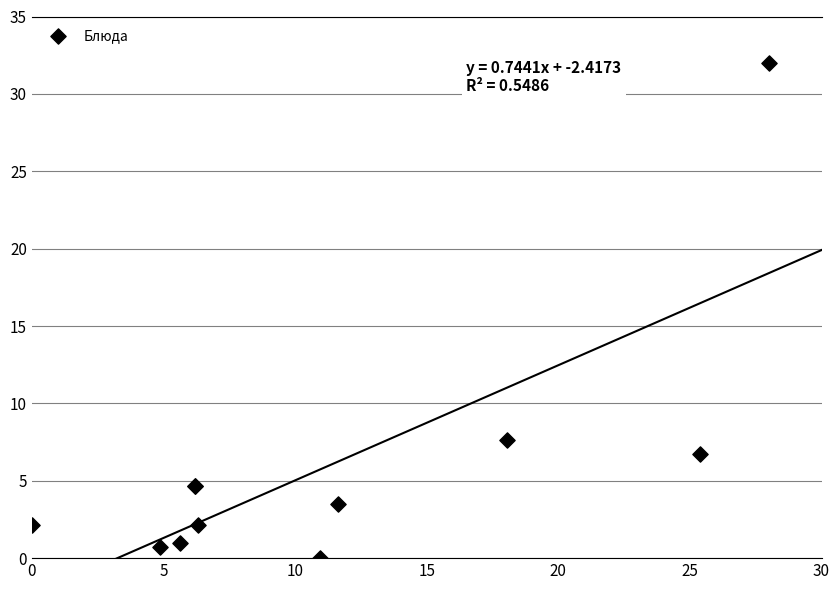

What Y value in the scatter plot is closest to 16?

7.6